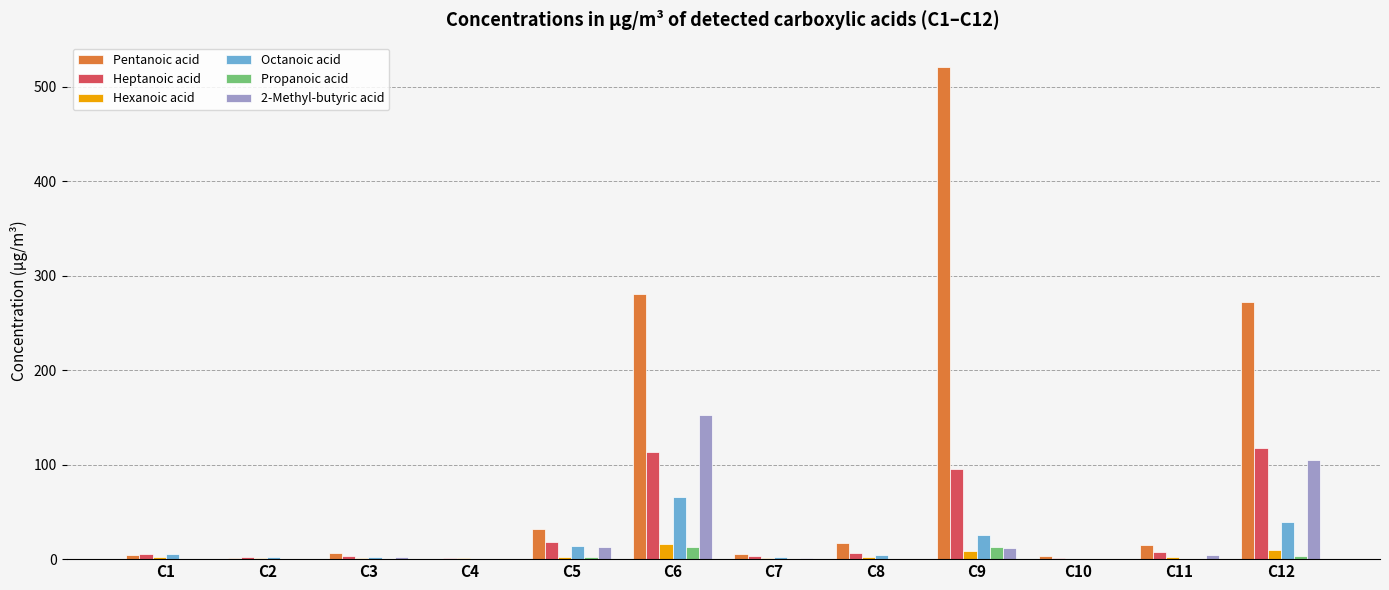

Which series has the largest total across all categories?

Pentanoic acid